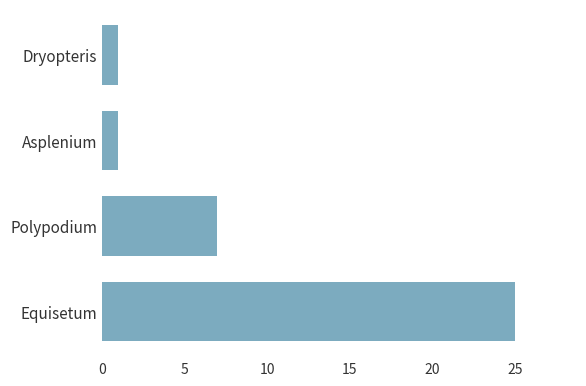

The chart shows a value of 7 at Polypodium. True or false?

True